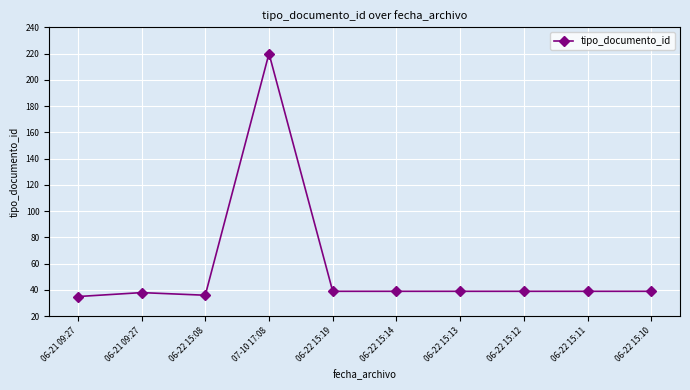

List the labels in order of value, smallest first.

06-21 09:27, 06-22 15:08, 06-21 09:27, 06-22 15:19, 06-22 15:14, 06-22 15:13, 06-22 15:12, 06-22 15:11, 06-22 15:10, 07-10 17:08